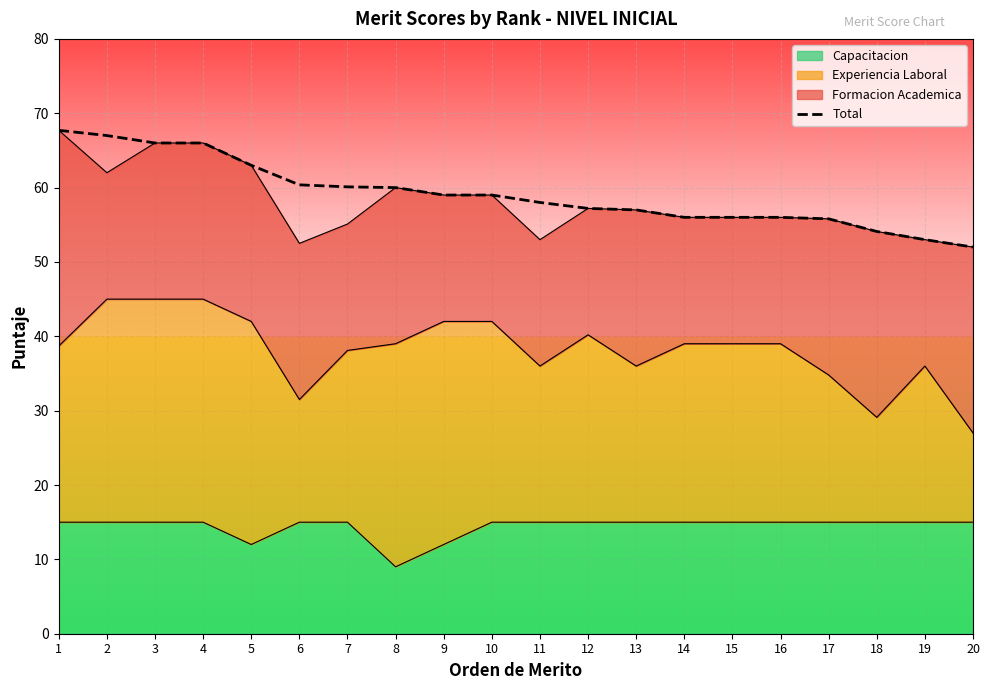

Reading left to right, what are all the values shown in this chart?

67.7	67.0	66.0	66.0	63.0	60.4	60.1	60.0	59.0	59.0	58.0	57.2	57.0	56.0	56.0	56.0	55.8	54.1	53.0	52.0